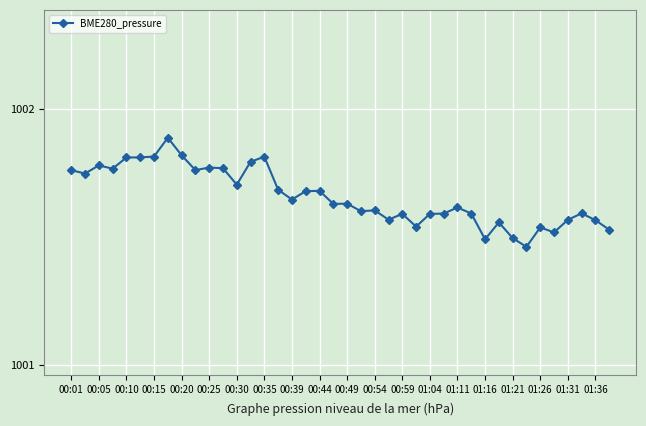

How many lines are shown in the chart?

1